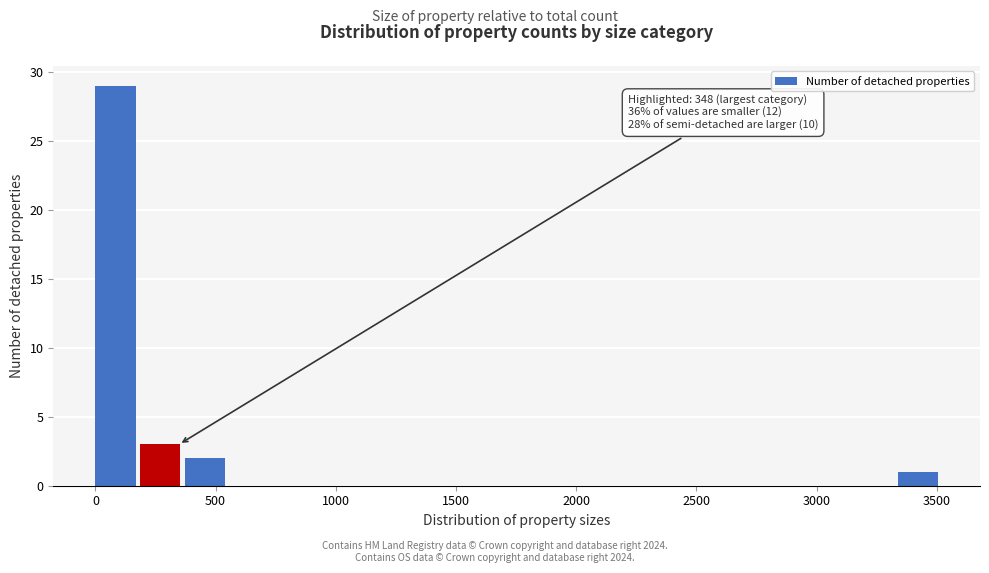

Read against the x-axis, roughly where is the centre of the tallest bar?

100